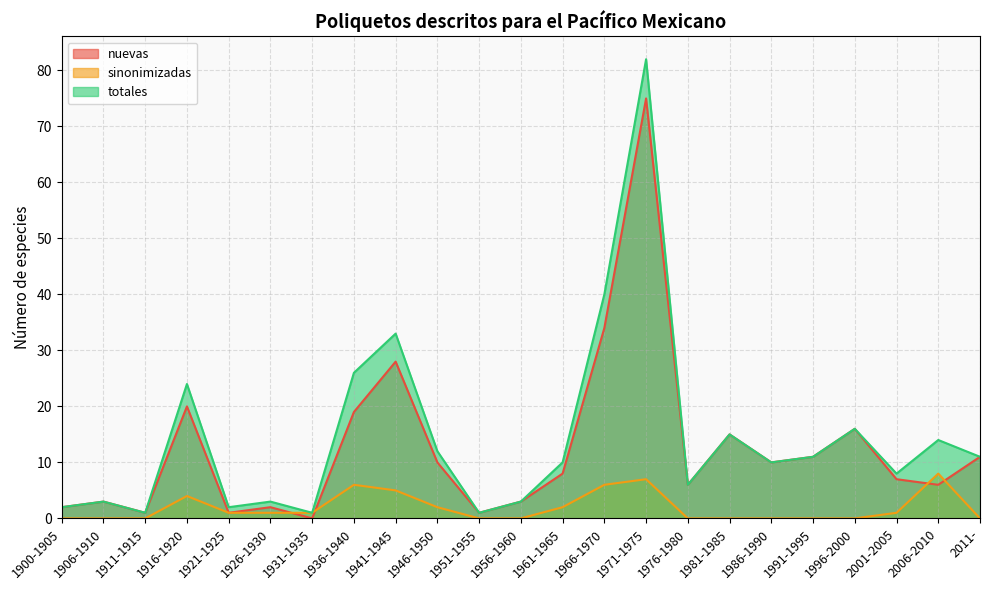

How many lines are shown in the chart?

3